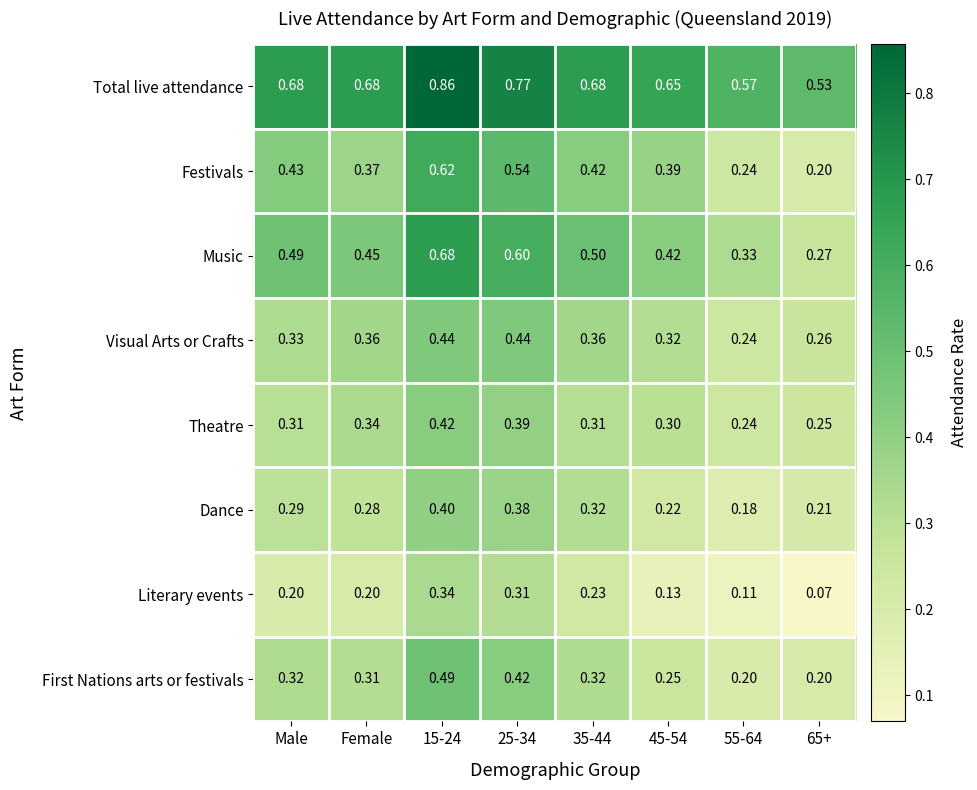

Which series has the largest total across all categories?

Total live attendance